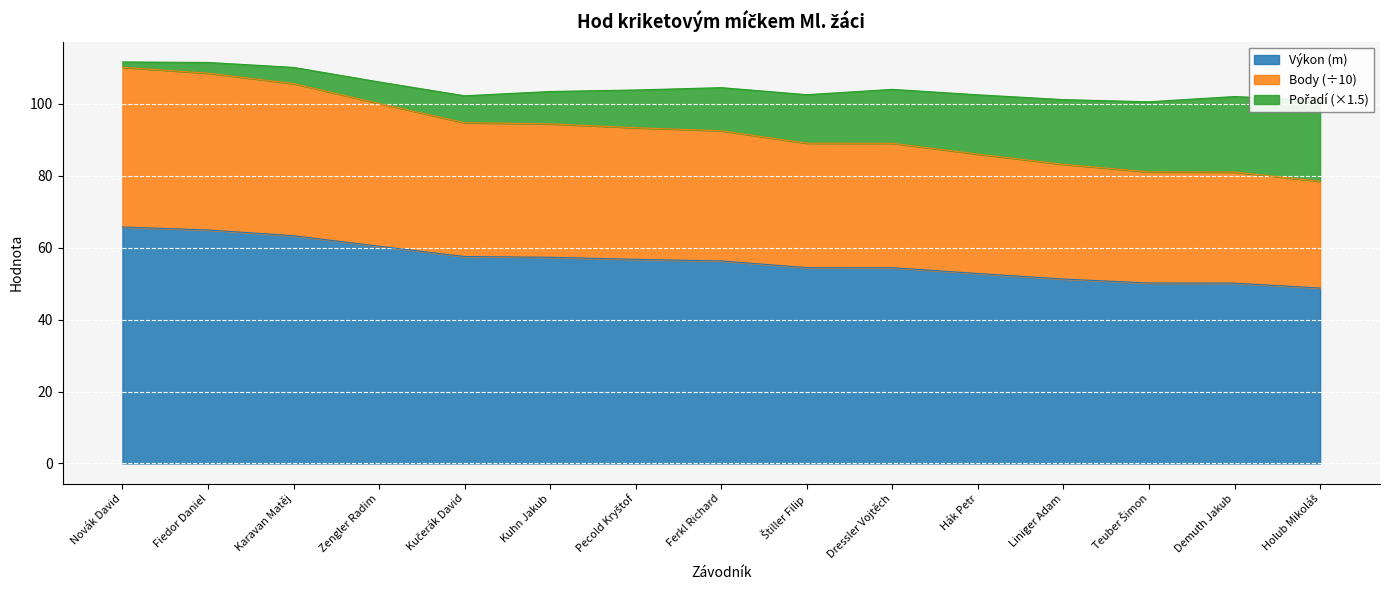

What is the total value across all series at Ferkl Richard?

104.5